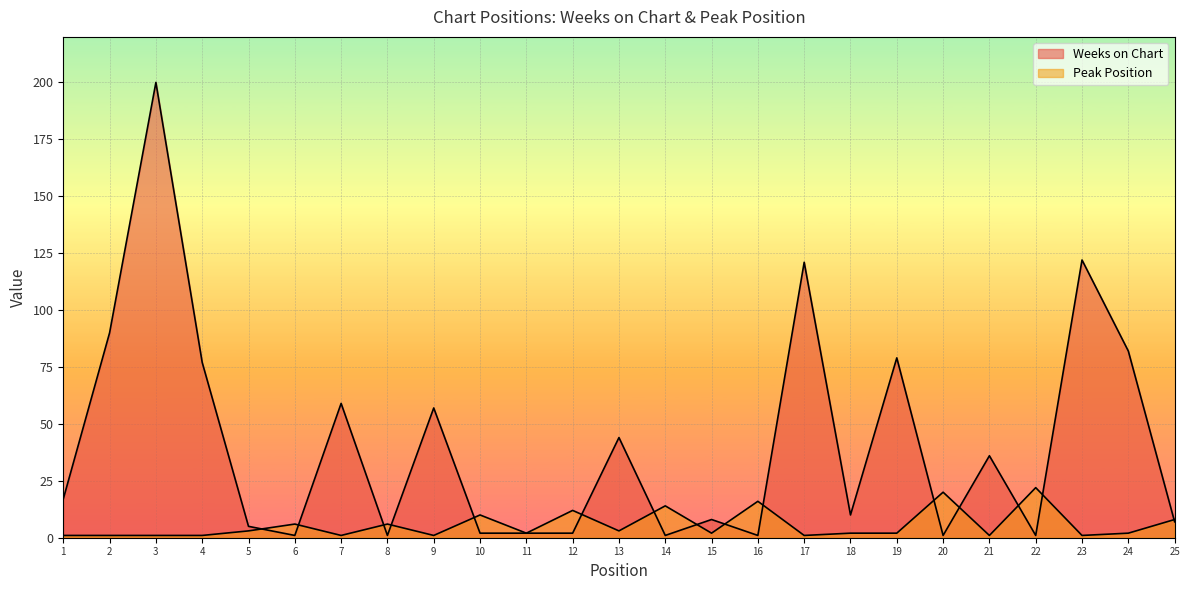

Does the chart display data point markers on the line(s)?

No